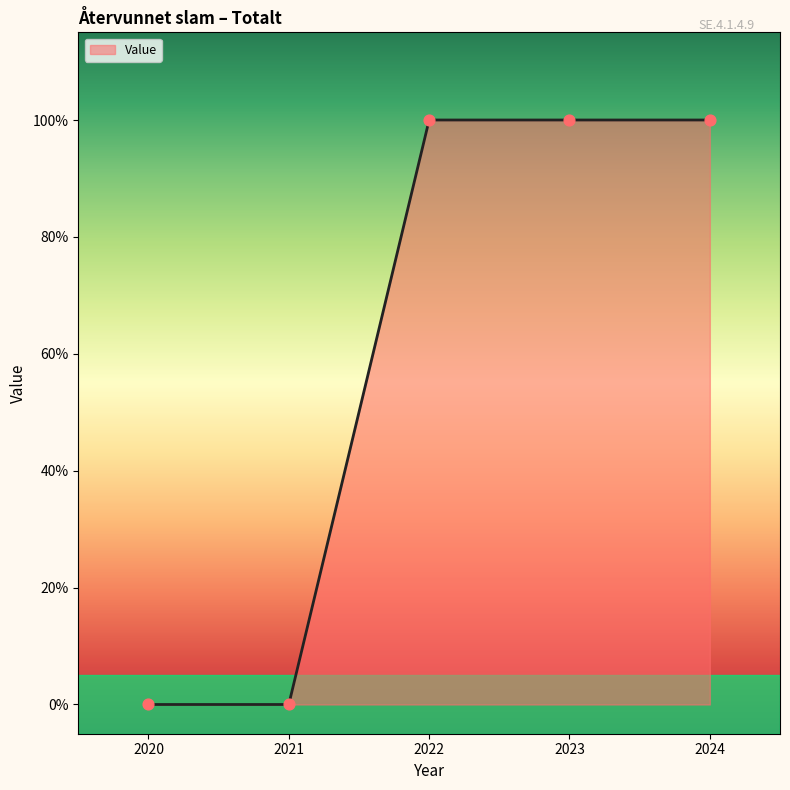

What is the change in value from 2021 to 2024?

+100